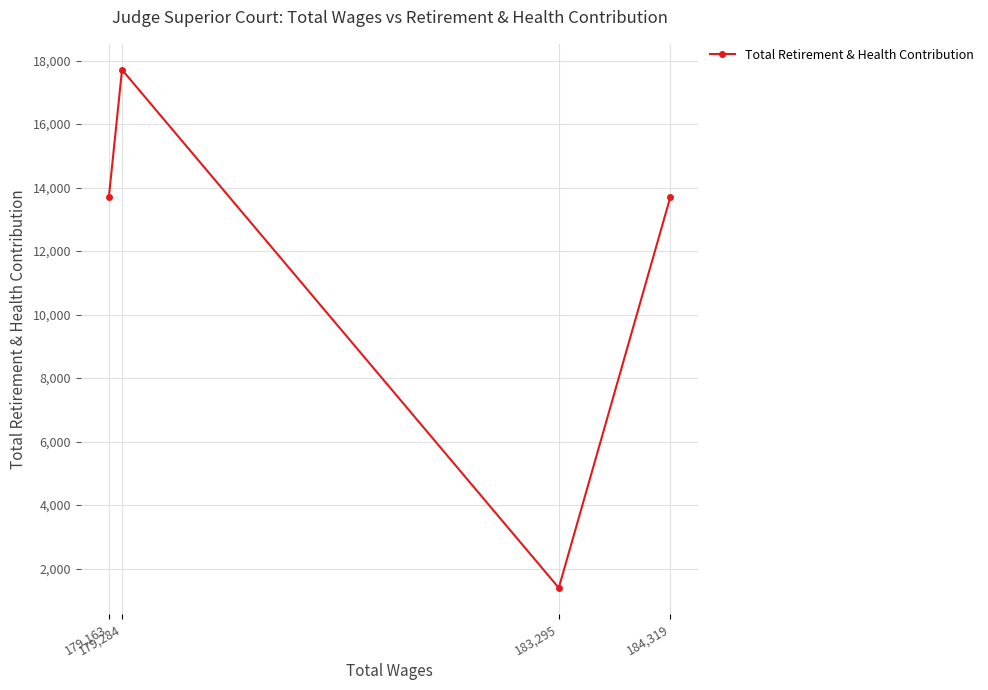

Reading left to right, what are all the values shown in this chart?

179,163=13695	179,284=17710	183,295=1390	184,319=13695